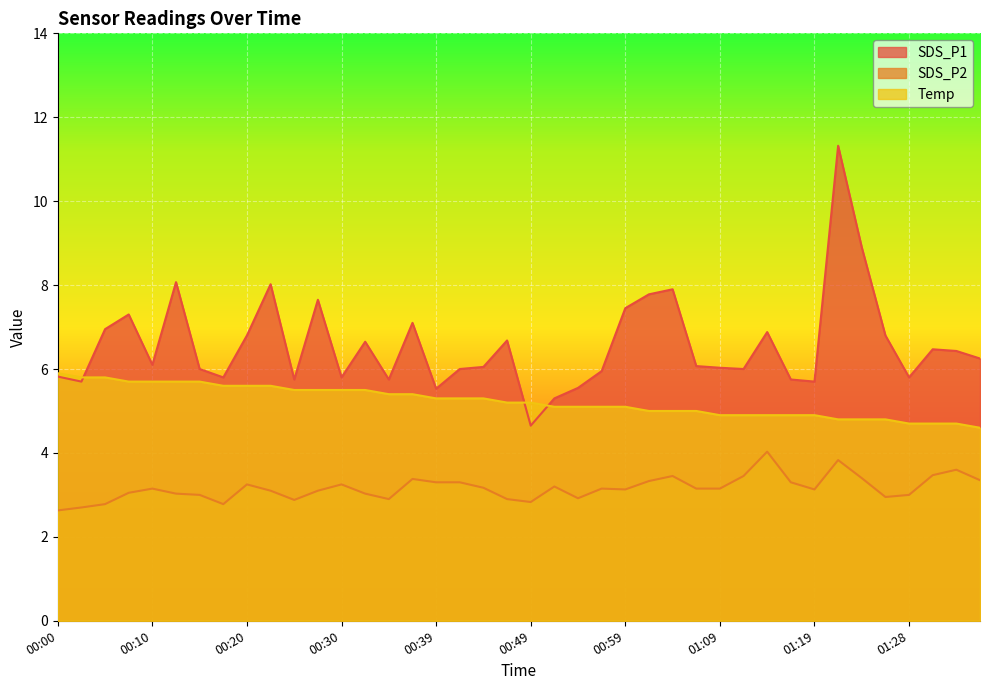

What is the difference between the second highest and minimum values in the SDS_P1 series?

4.2